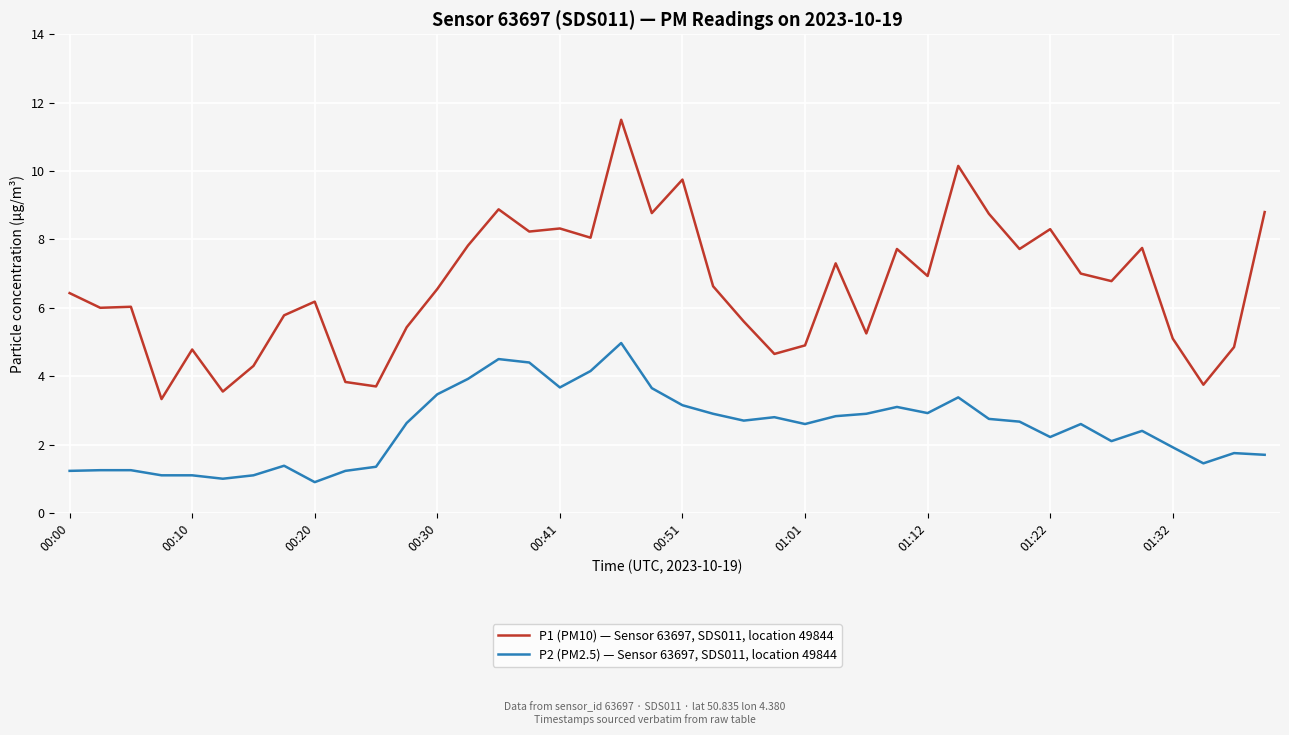

Which series has the widest spread of values?

P1 (PM10) — Sensor 63697, SDS011, location 49844